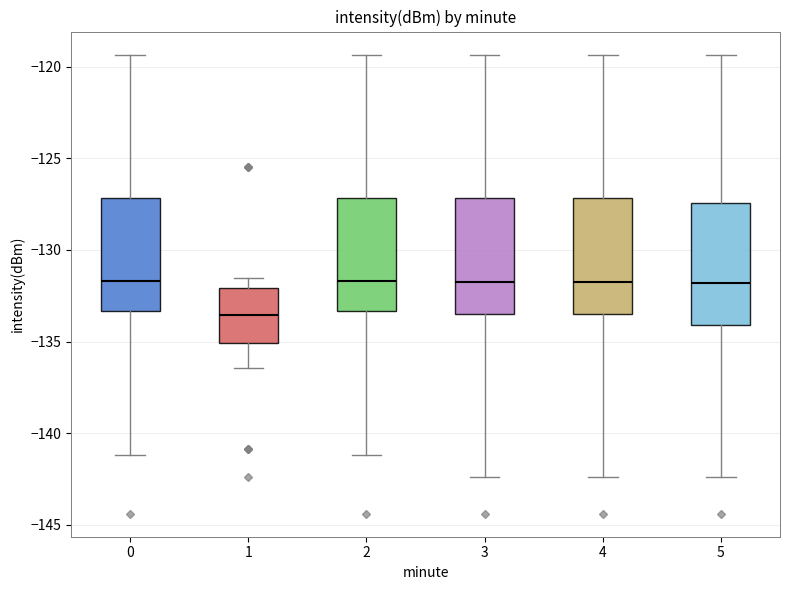

Reading left to right, read every box against the y-axis: the position of its median line, the range the box covers, and the ends of its whiskers. The values are not printed on the chart, so give them approximately, as read against the axis.

0: median -131.5, box -133.5 to -127.0, whiskers -141.0 to -119.5
1: median -133.5, box -135.0 to -132.0, whiskers -136.5 to -131.5
2: median -131.5, box -133.5 to -127.0, whiskers -141.0 to -119.5
3: median -132.0, box -133.5 to -127.0, whiskers -142.5 to -119.5
4: median -132.0, box -133.5 to -127.0, whiskers -142.5 to -119.5
5: median -132.0, box -134.0 to -127.5, whiskers -142.5 to -119.5